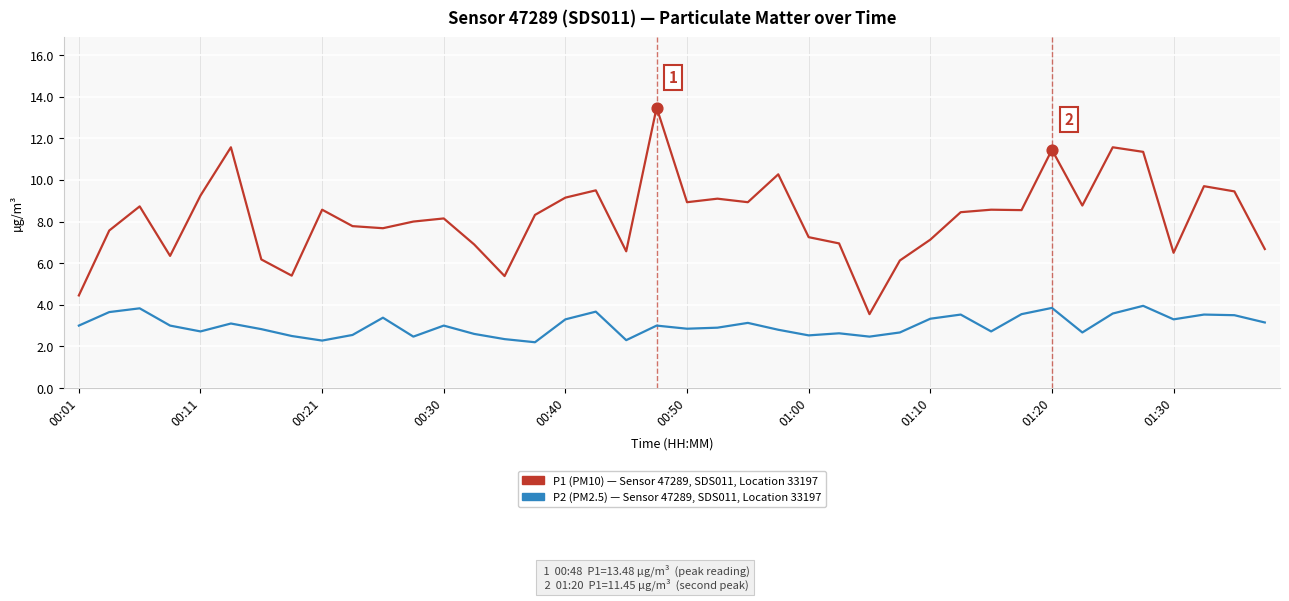

What is the greatest value displayed?

13.5